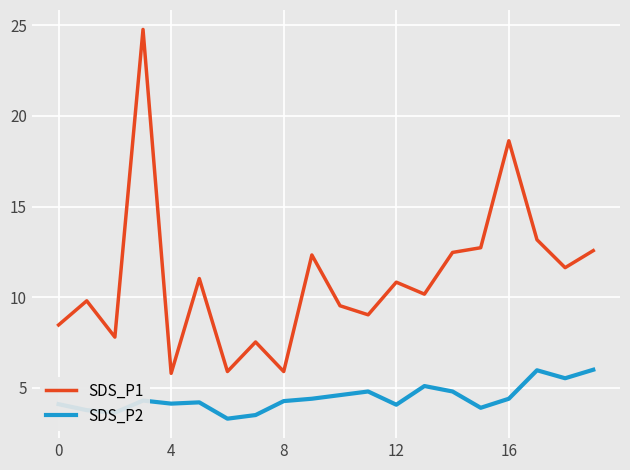

List the series in order of their overall mean, highest first.

SDS_P1, SDS_P2